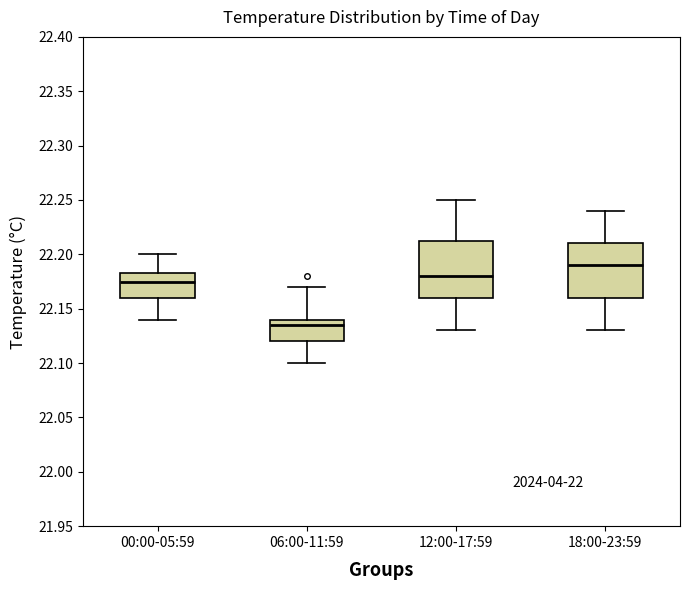

Reading left to right, transcribe this box plot: for each box, give where its median line is, the range the box spans, and where its two whiskers end, as read against the y-axis. The values are not printed on the chart, so give them approximately, as read against the axis.

00:00-05:59: median 22.175, box 22.160 to 22.185, whiskers 22.140 to 22.200
06:00-11:59: median 22.135, box 22.120 to 22.140, whiskers 22.100 to 22.170
12:00-17:59: median 22.180, box 22.160 to 22.215, whiskers 22.130 to 22.250
18:00-23:59: median 22.190, box 22.160 to 22.210, whiskers 22.130 to 22.240